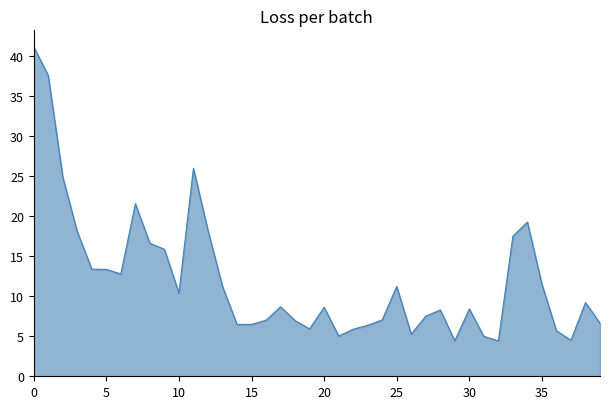

What is the sum of all values?

483.8